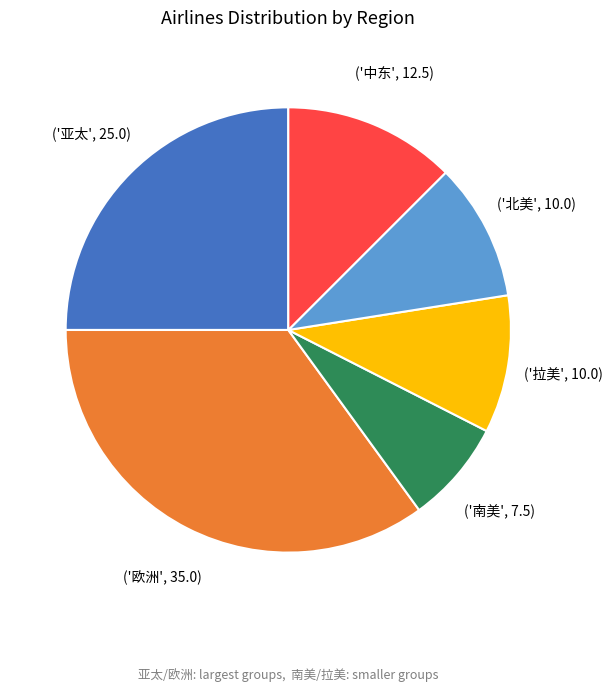

Is there a majority slice in this chart?

No